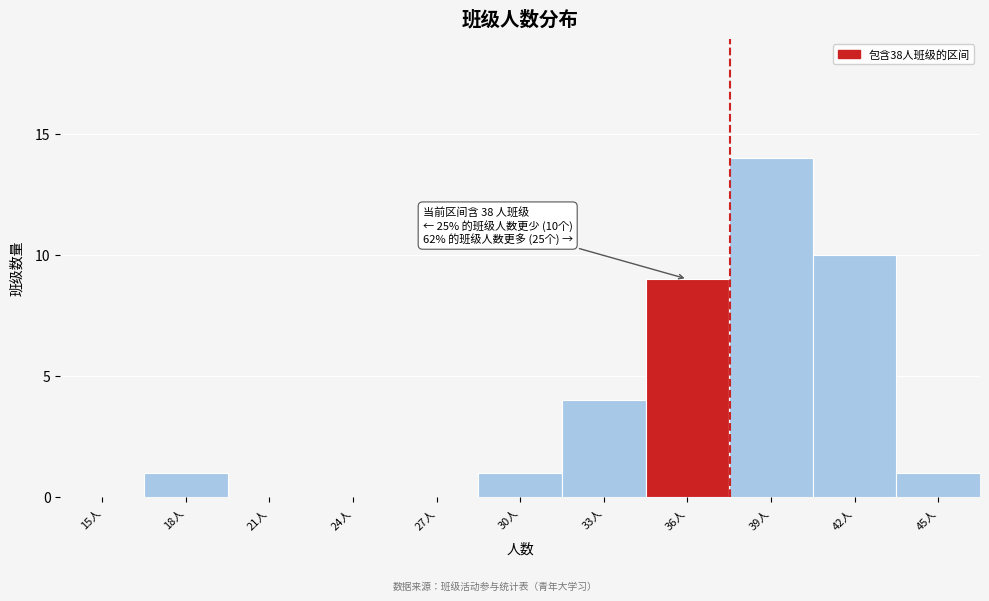

Reading right to left, transcribe all the data shown in this chart.

45人=1	42人=10	39人=14	36人=9	33人=4	30人=1	27人=0	24人=0	21人=0	18人=1	15人=0